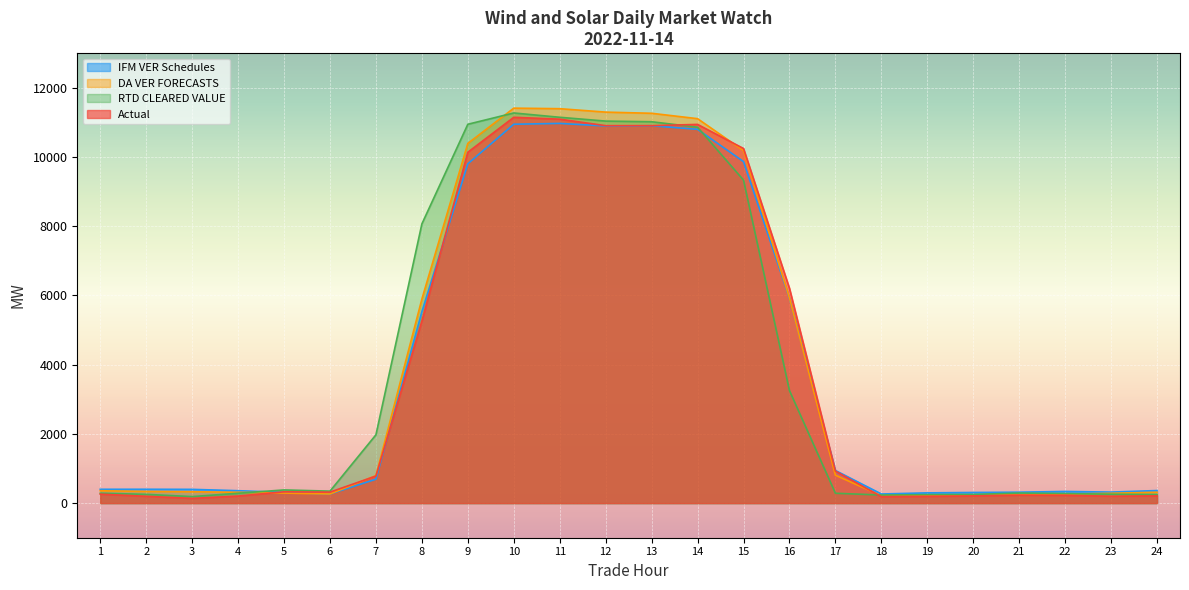

What are all the series names shown in the legend?

IFM VER Schedules, DA VER FORECASTS, RTD CLEARED VALUE, Actual